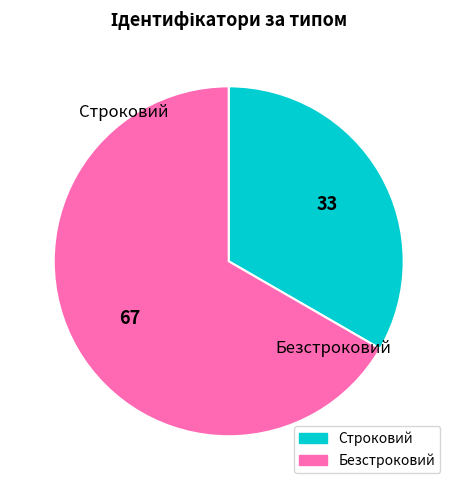

Which slice is the largest?

Безстроковий